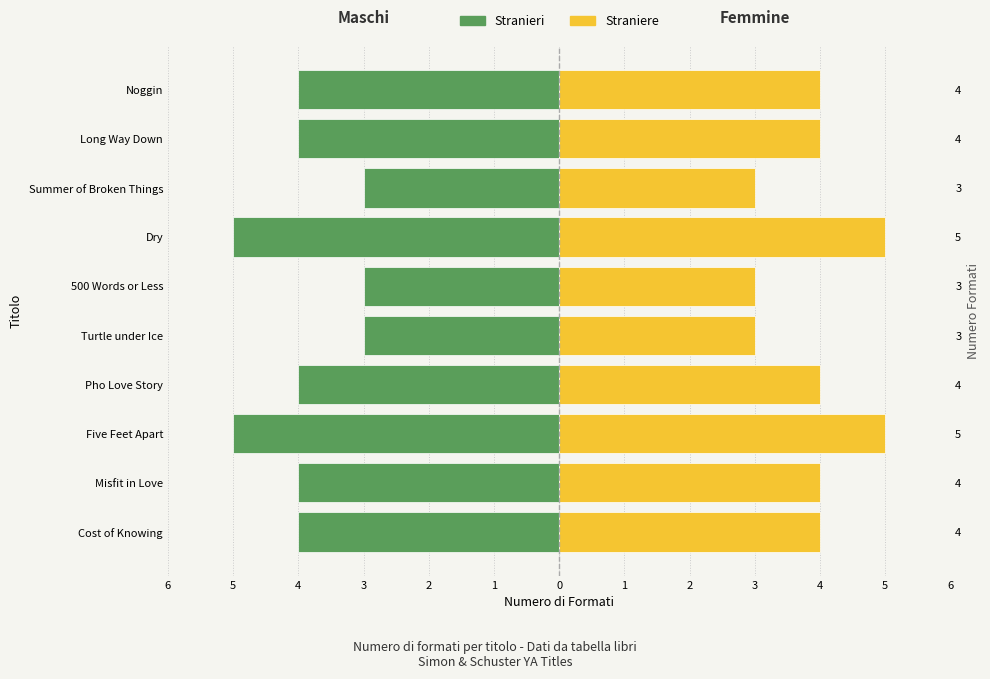

Reading right to left, list all the values displayed in this chart.

Stranieri: -4	-4	-3	-5	-3	-3	-4	-5	-4	-4
Straniere: 4	4	3	5	3	3	4	5	4	4